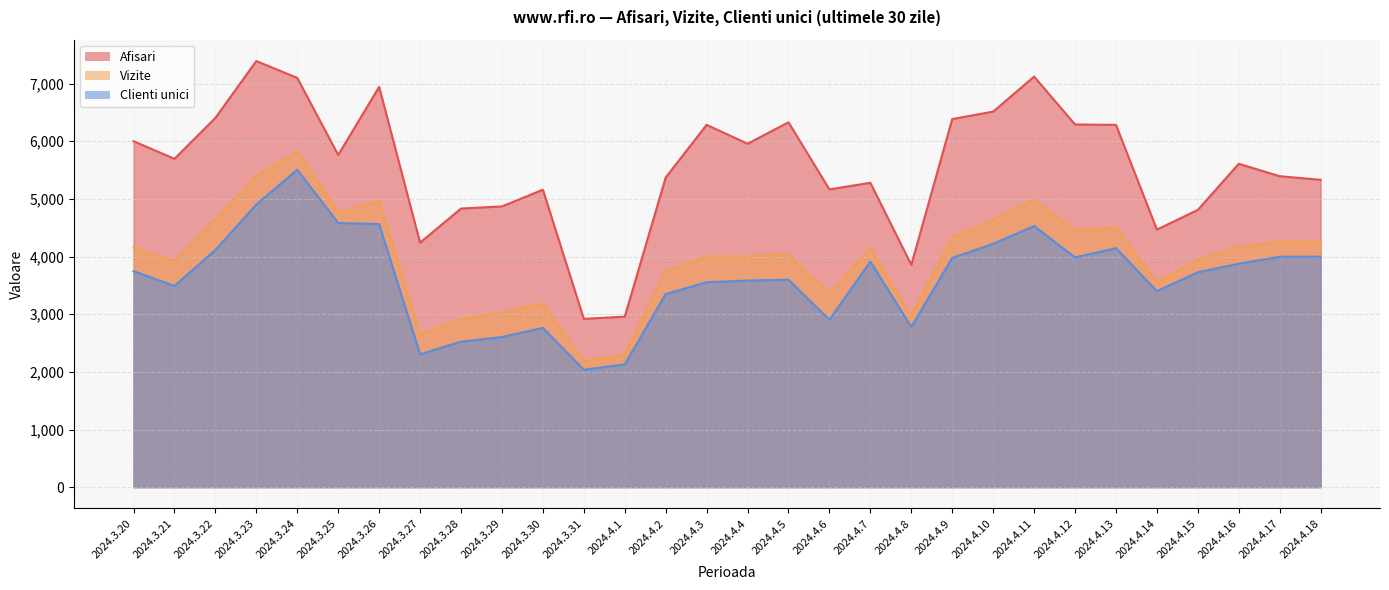

How many lines are shown in the chart?

3